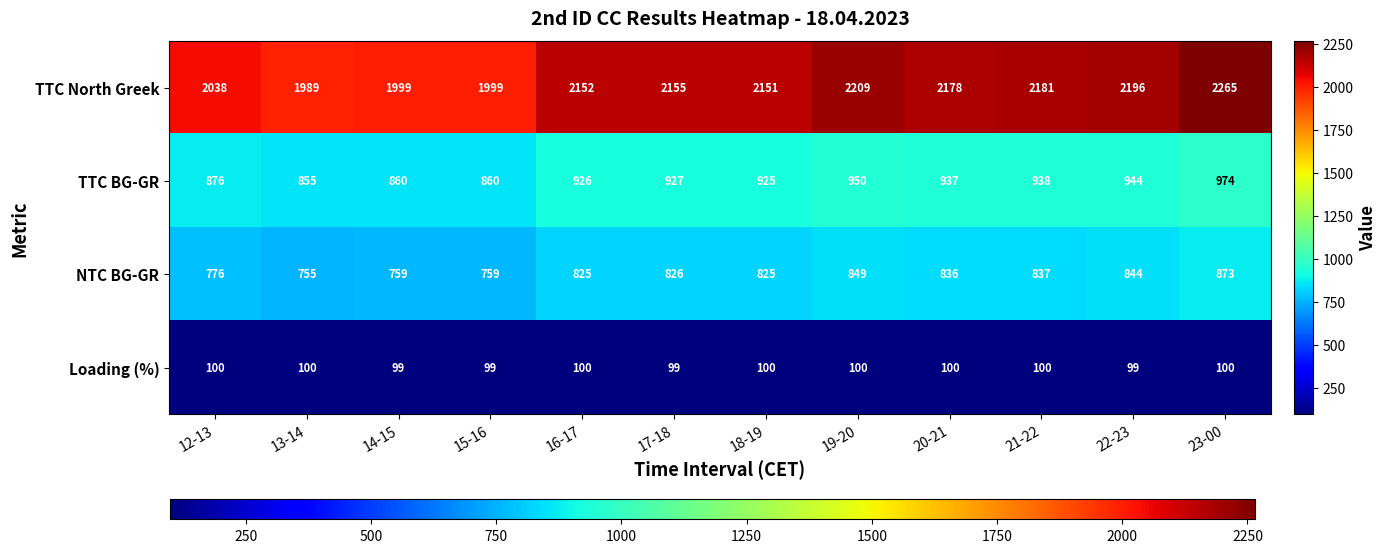

At how many categories does at least one series exceed 601?

12